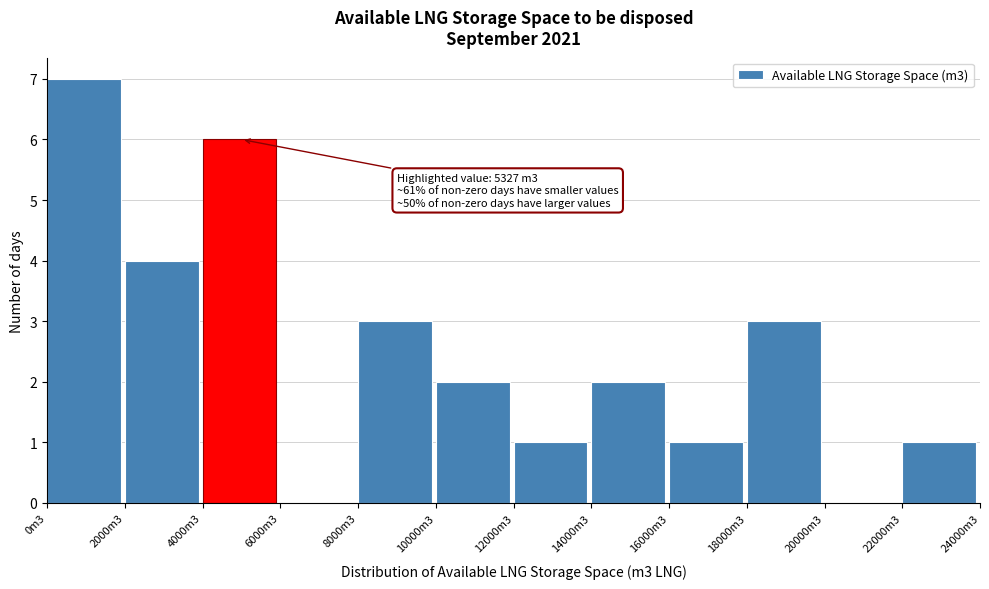

Reading left to right, extract all data points from this chart.

0m3=7	2000m3=4	4000m3=6	6000m3=0	8000m3=3	10000m3=2	12000m3=1	14000m3=2	16000m3=1	18000m3=3	20000m3=0	22000m3=1